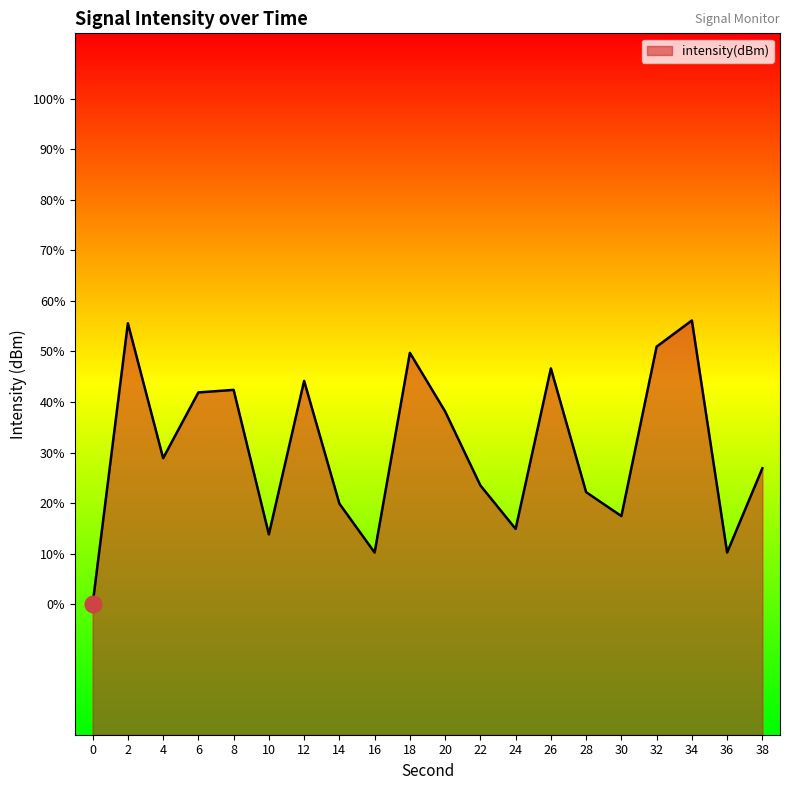

List the labels in order of value, largest first.

34, 2, 32, 18, 26, 12, 8, 6, 20, 4, 38, 22, 28, 14, 30, 24, 10, 36, 16, 0